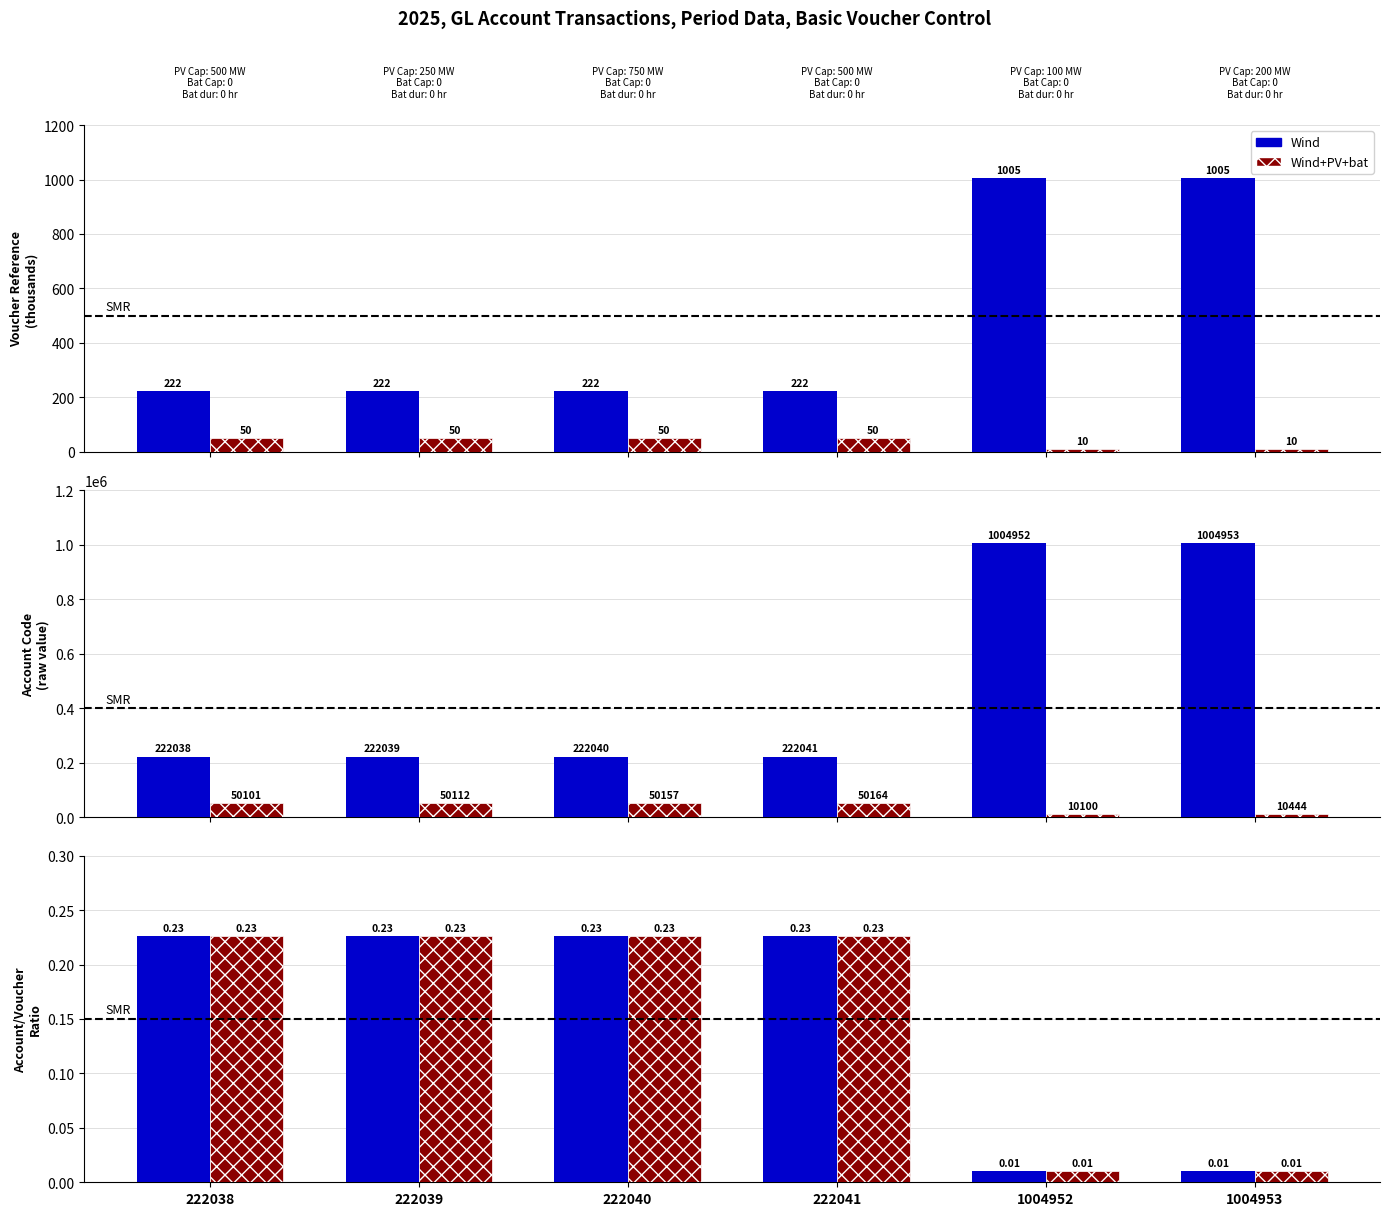

What is the difference between the Wind+PV+bat values at 1004952 and 222041?

0.2